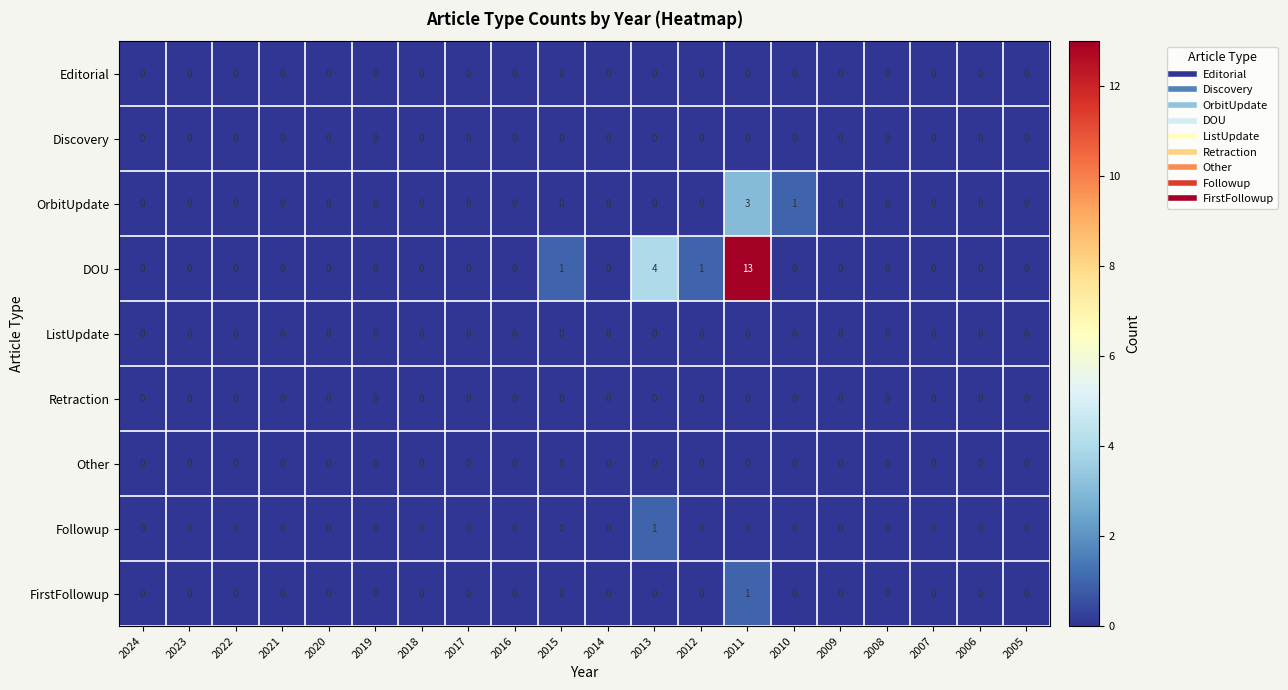

Which series has the widest spread of values?

DOU